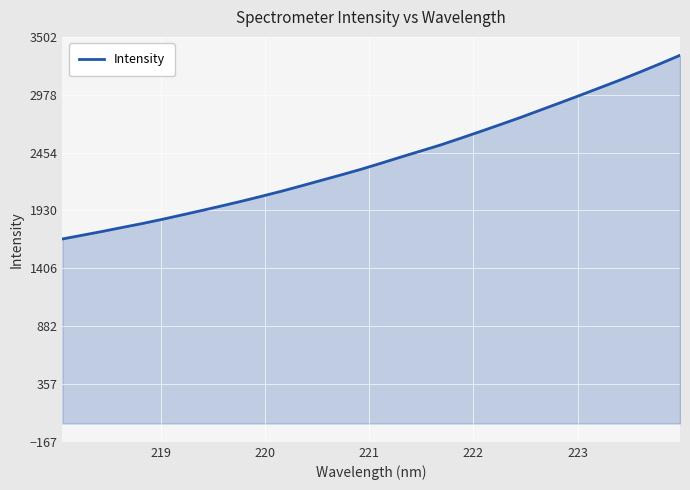

What is the smallest value displayed?

1671.5